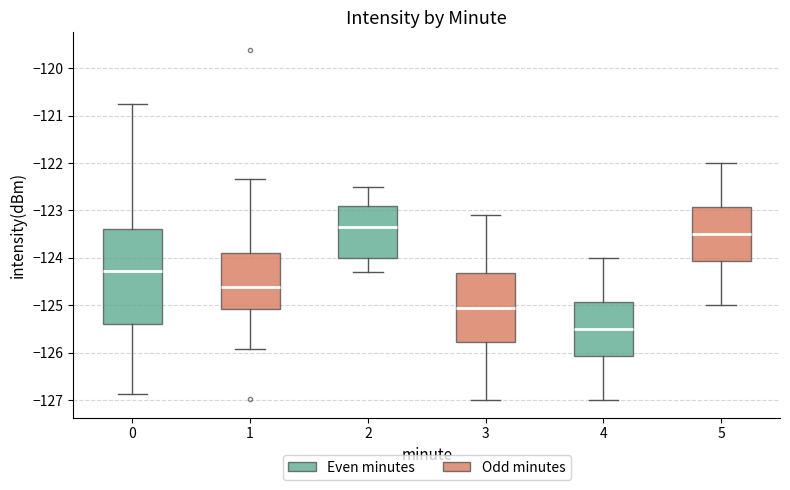

Reading left to right, read every box against the y-axis: the position of its median line, the range the box covers, and the ends of its whiskers. The values are not printed on the chart, so give them approximately, as read against the axis.

0: median -124.3, box -125.4 to -123.4, whiskers -126.9 to -120.7
1: median -124.6, box -125.1 to -123.9, whiskers -125.9 to -122.3
2: median -123.3, box -124.0 to -122.9, whiskers -124.3 to -122.5
3: median -125.0, box -125.8 to -124.3, whiskers -127.0 to -123.1
4: median -125.5, box -126.1 to -124.9, whiskers -127.0 to -124.0
5: median -123.5, box -124.1 to -122.9, whiskers -125.0 to -122.0